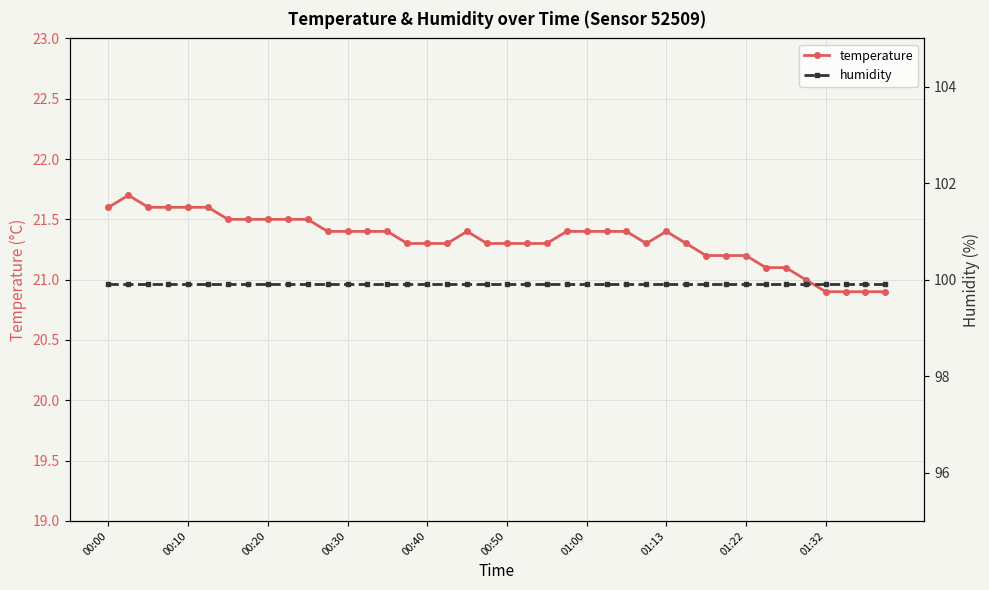

Rank the series at 18 from lowest to highest value.

temperature, humidity